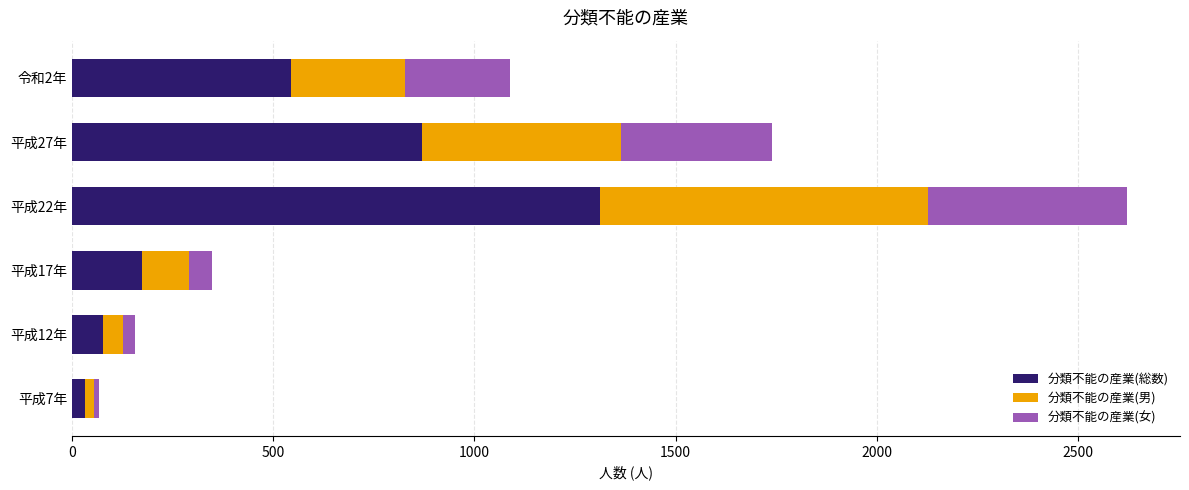

What is the difference between the maximum and minimum values in the 分類不能の産業(総数) series?

1278